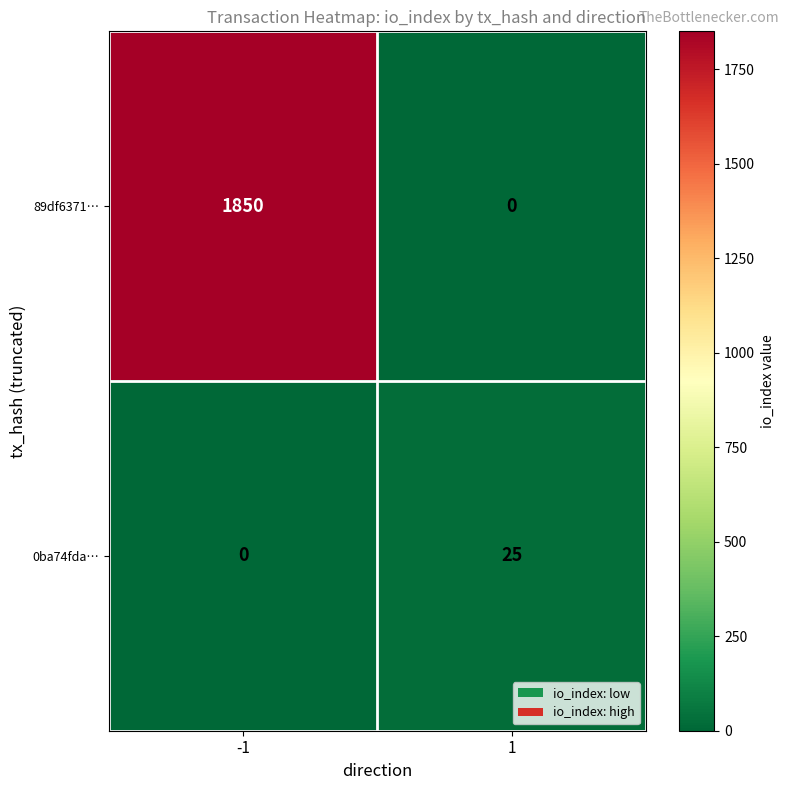

Which series has the widest spread of values?

89df6371…